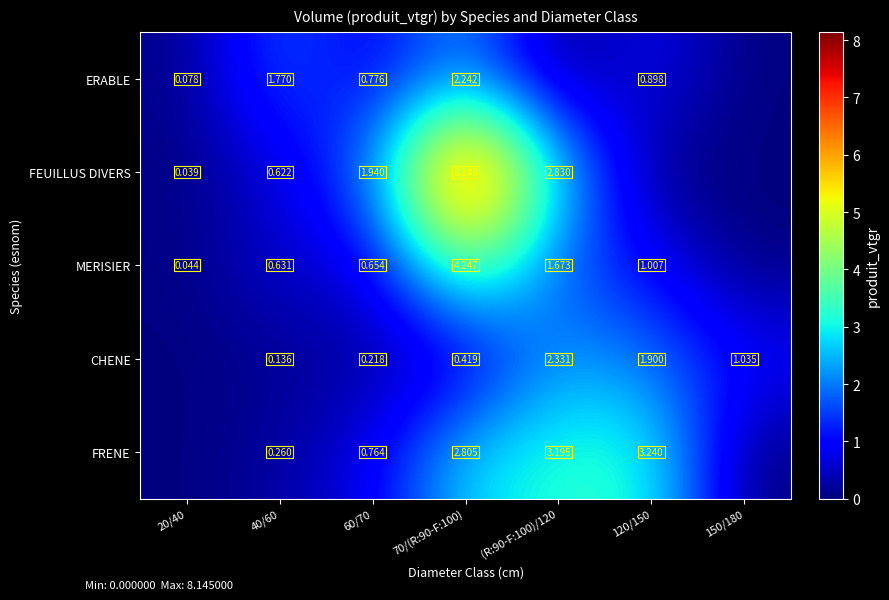

What is the maximum value shown in the chart?

8.1